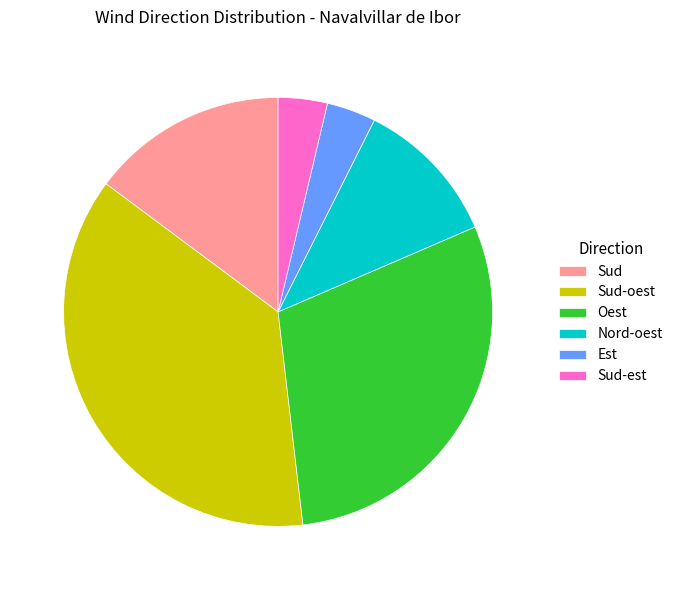

Which category has the biggest portion of the pie?

Sud-oest